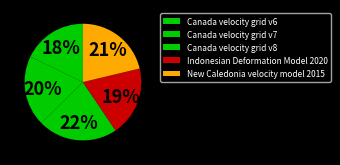

Does New Caledonia velocity model 2015 account for over 50% of the chart?

No